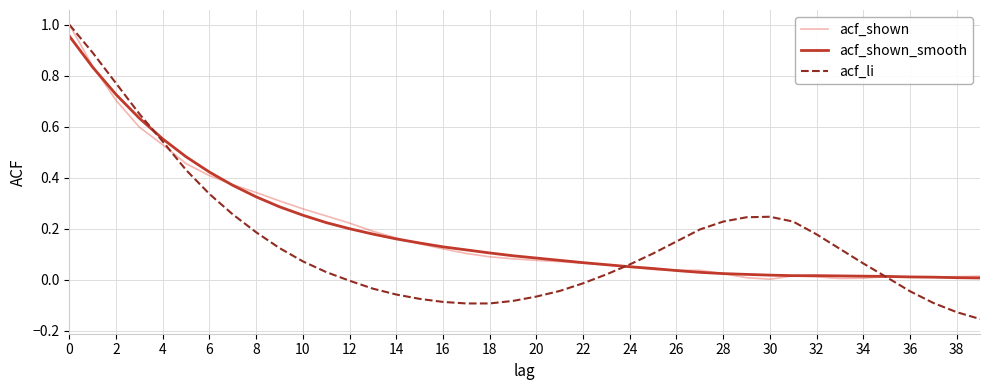

Which series has the widest spread of values?

acf_li